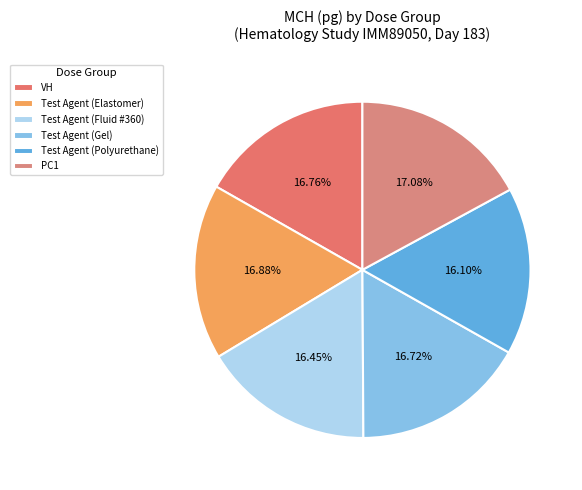

Is the sum of Test Agent (Gel) and PC1 greater than half?

No